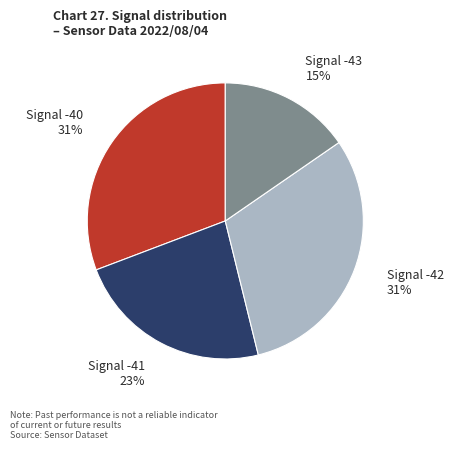

To the nearest percent, what is the average slice percentage?

25%